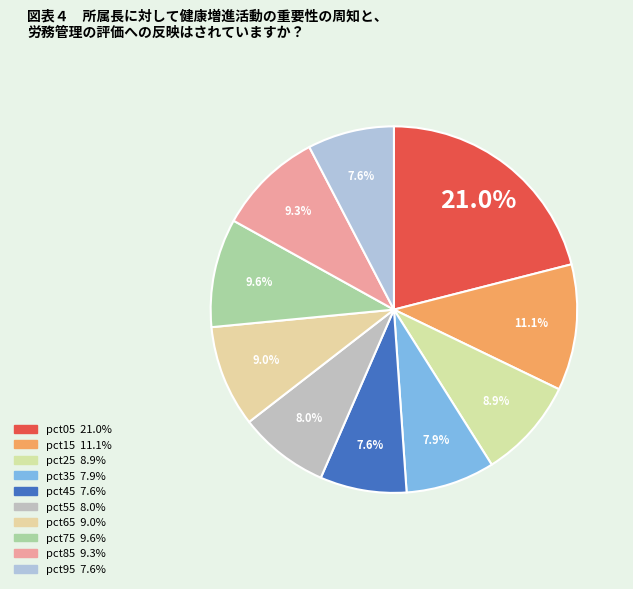

How many segments does this pie chart have?

10